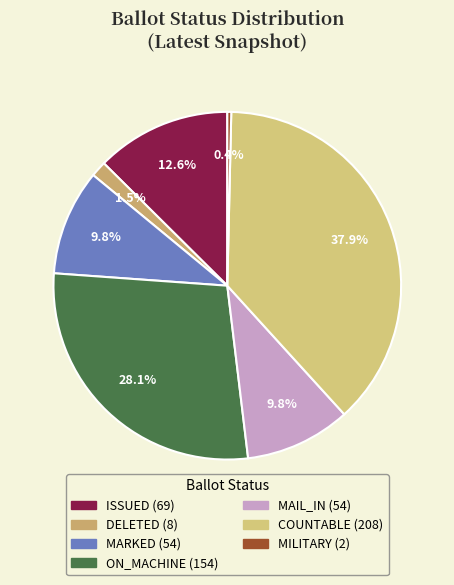

Between DELETED and MARKED, which is larger?

MARKED